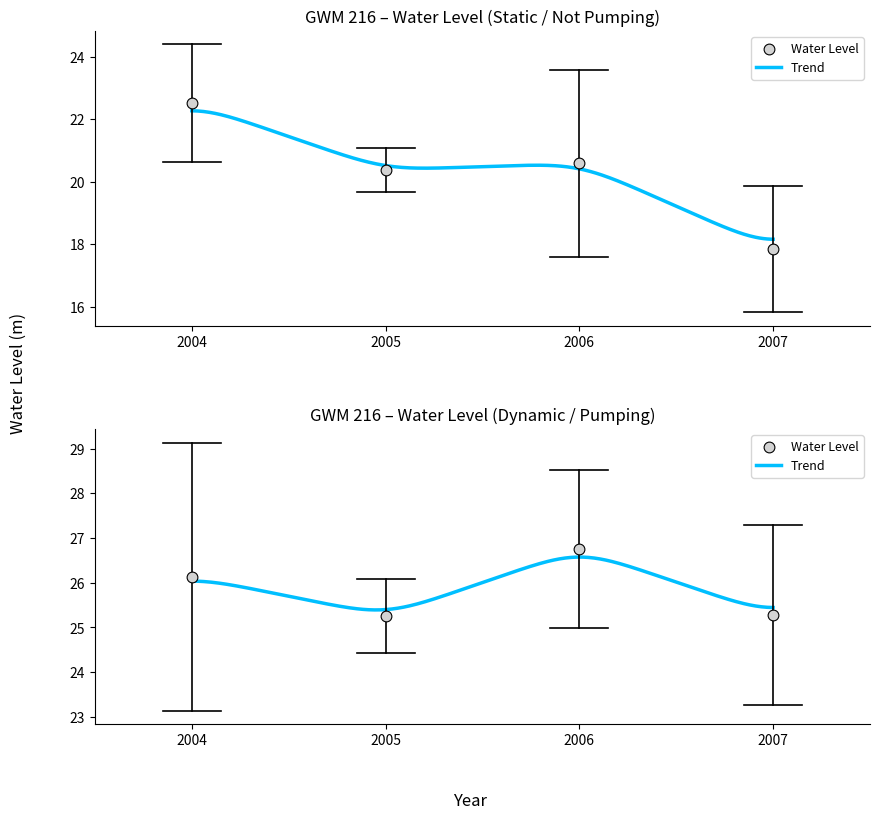

Which has a higher value, 17 or 21?

21